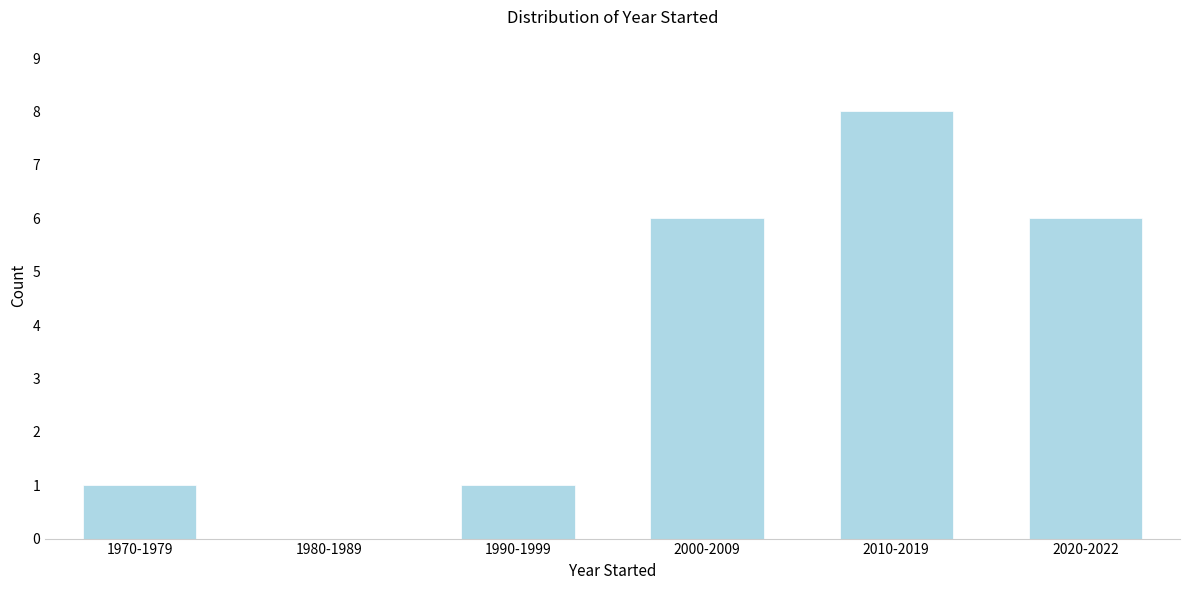

Reading right to left, transcribe all the data shown in this chart.

2020-2022=6	2010-2019=8	2000-2009=6	1990-1999=1	1980-1989=0	1970-1979=1